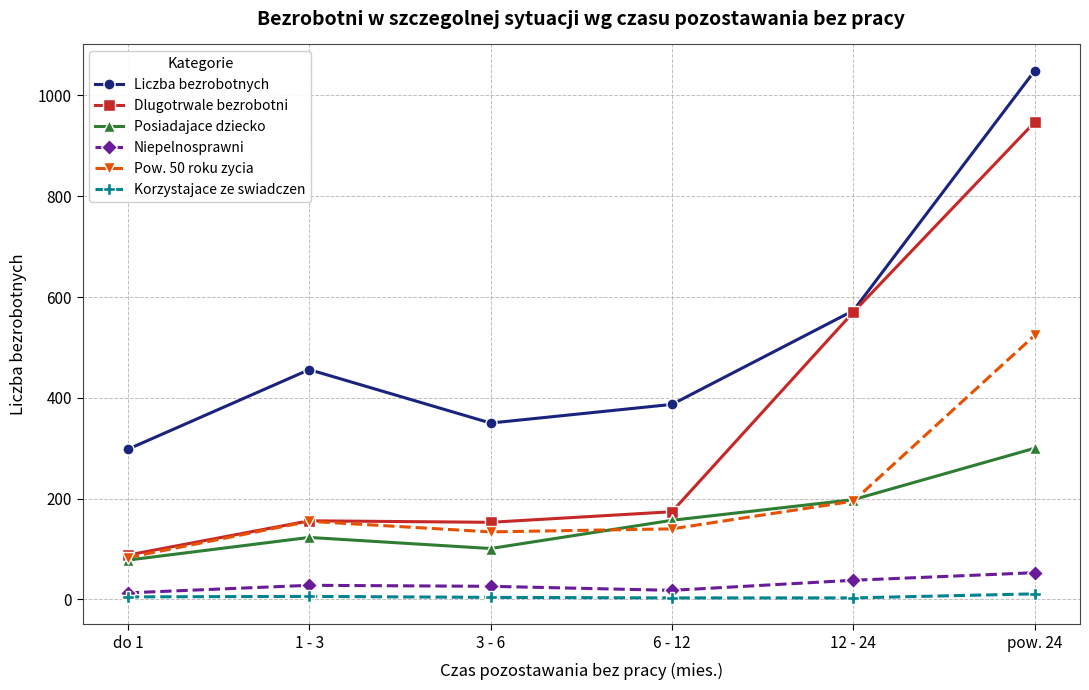

Is this an area chart (filled region under the line)?

No